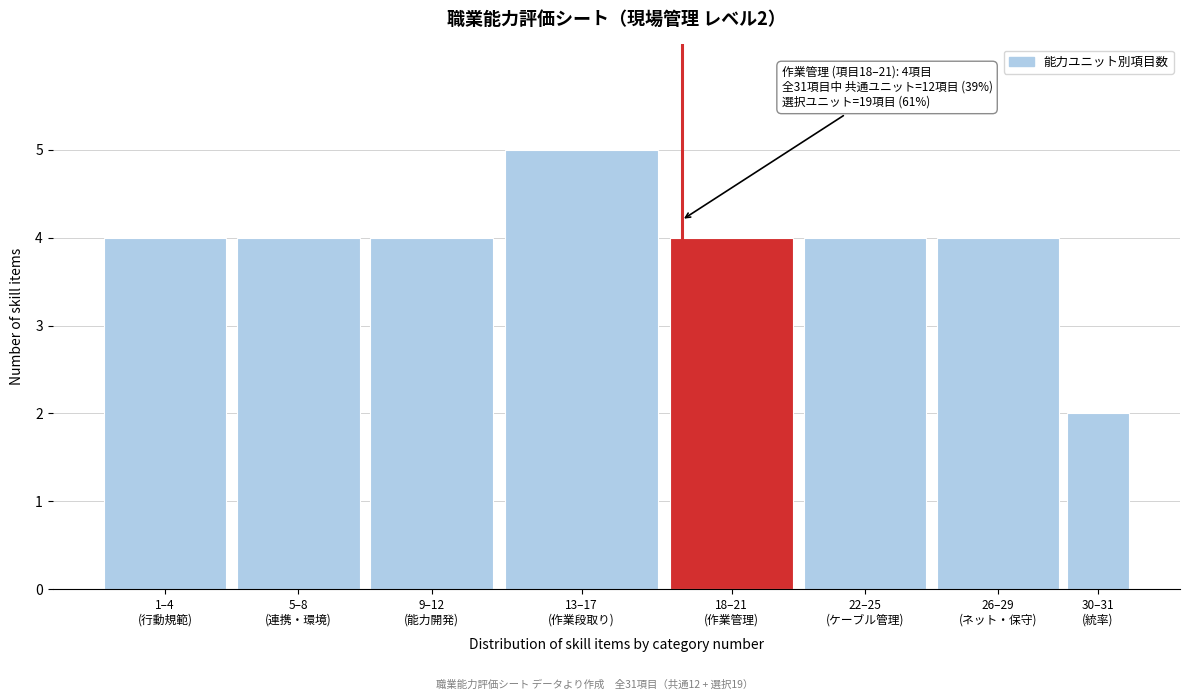

Reading right to left, list all the values displayed in this chart.

2	4	4	4	5	4	4	4